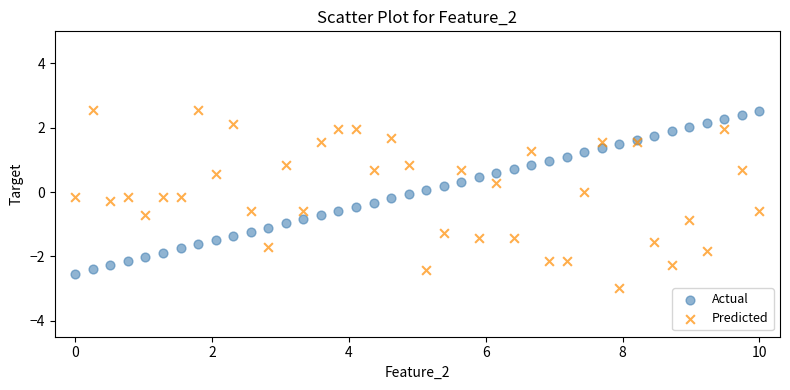

Which series reaches the minimum Y coordinate?

Predicted